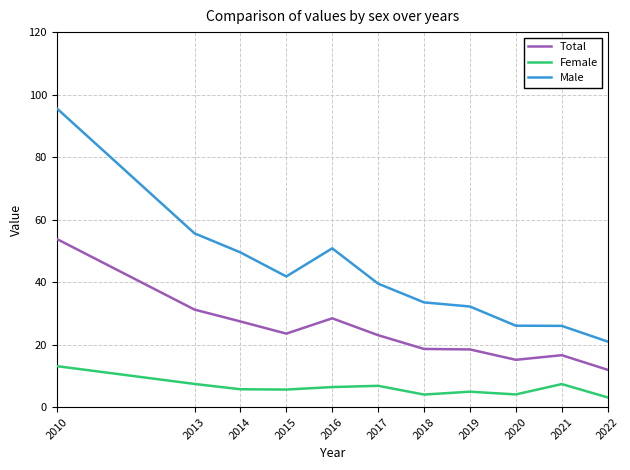

What is the total value across all series at 2017?

69.3